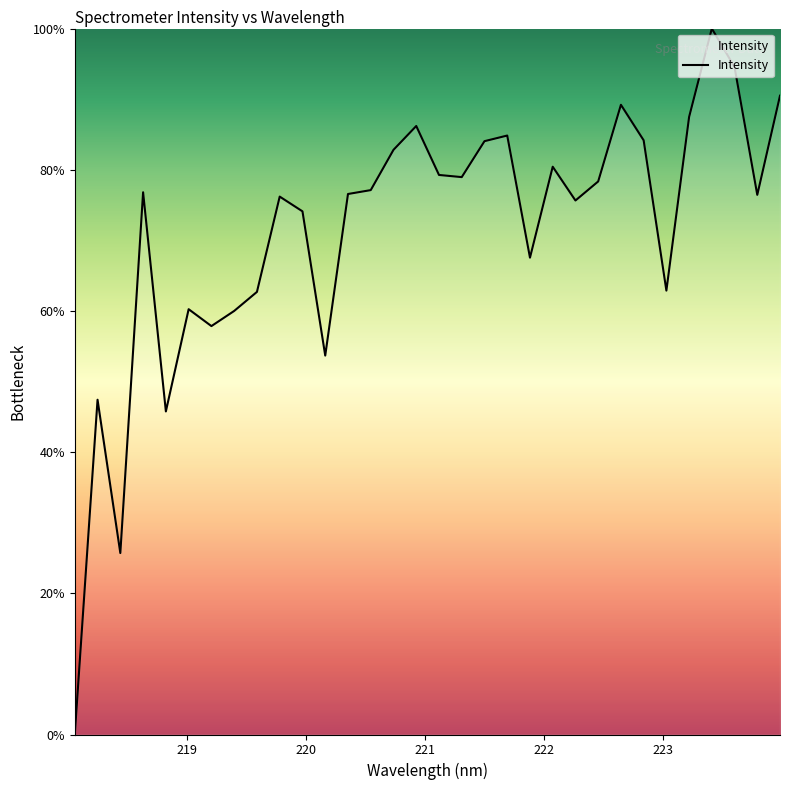

What is the greatest value displayed?

100.0